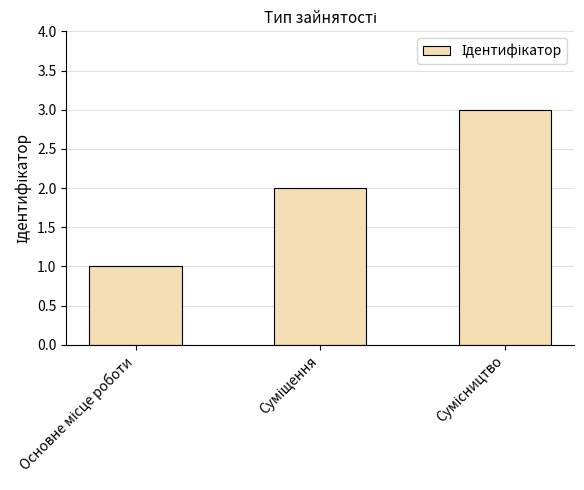

What is the maximum value shown in the chart?

3